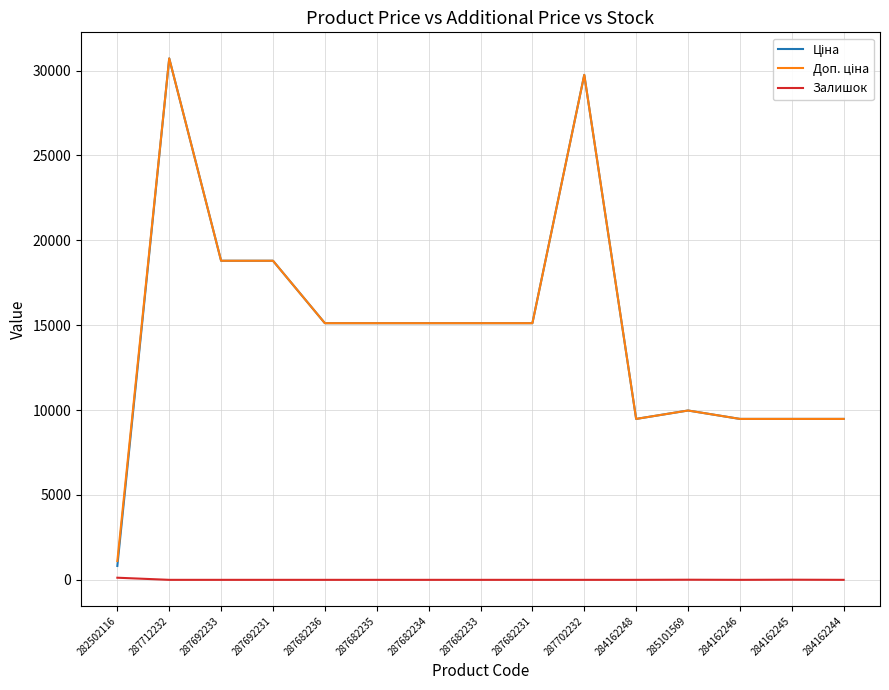

What is the total value across all series at 287692231?

37593.6